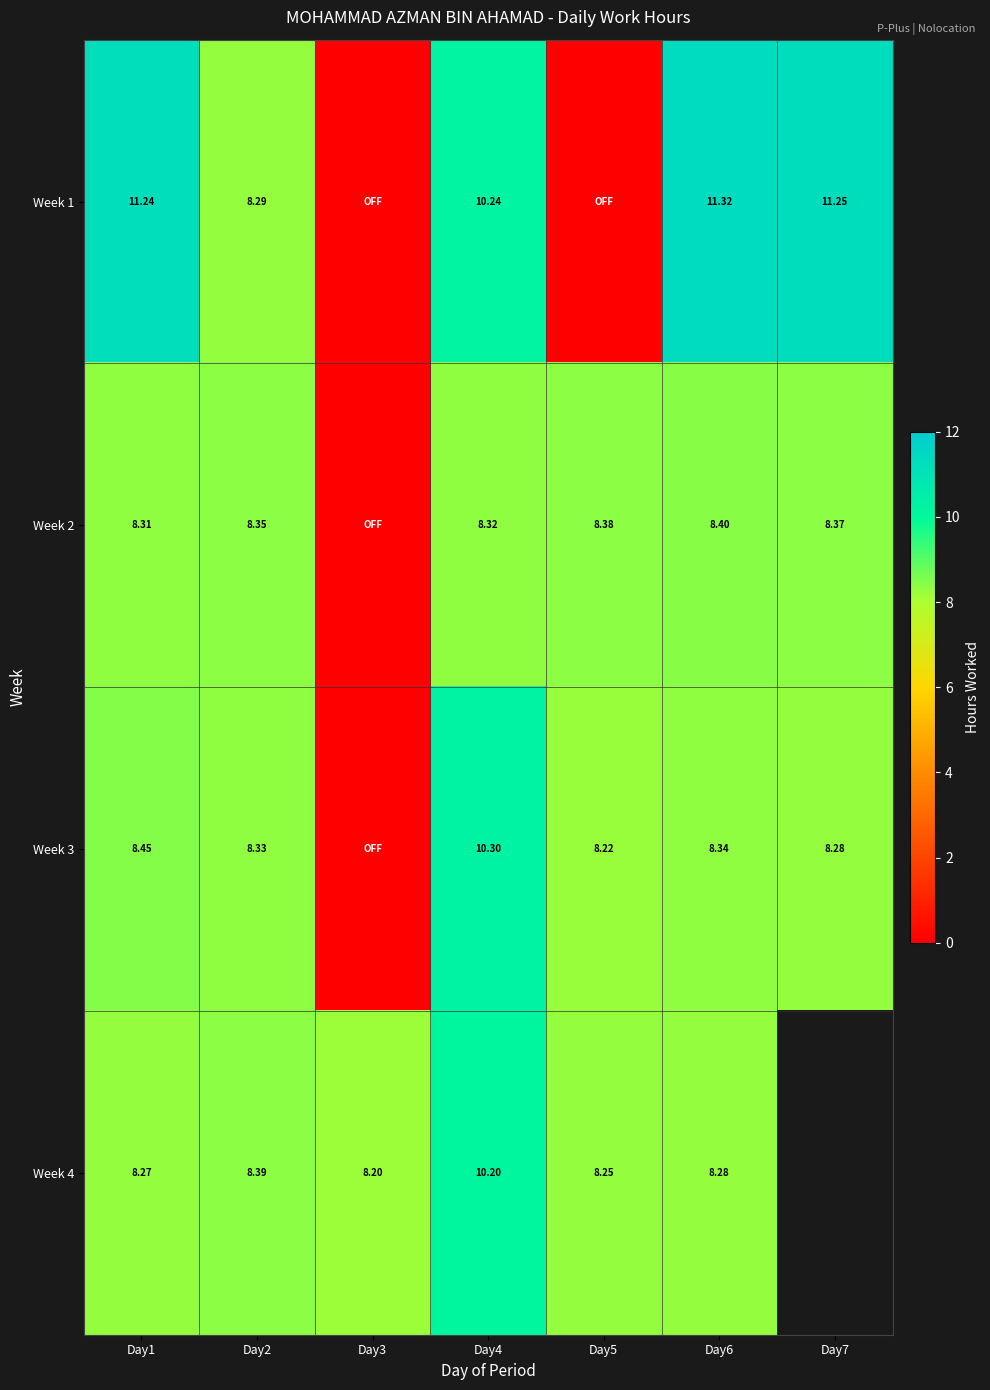

Is the value of Week 2 at Day7 greater than the value of Week 1 at Day7?

No